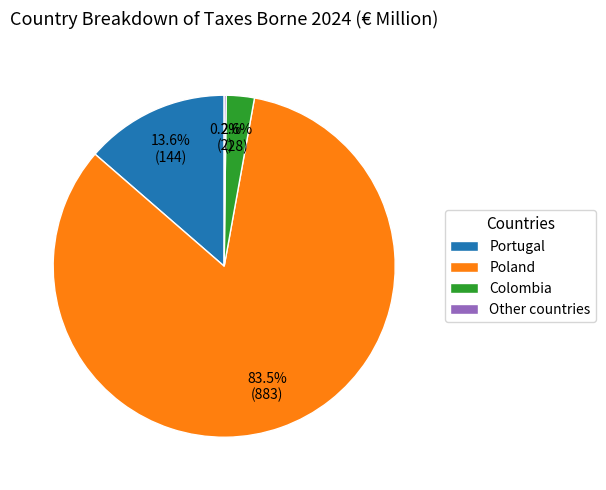

What is the majority slice?

Poland